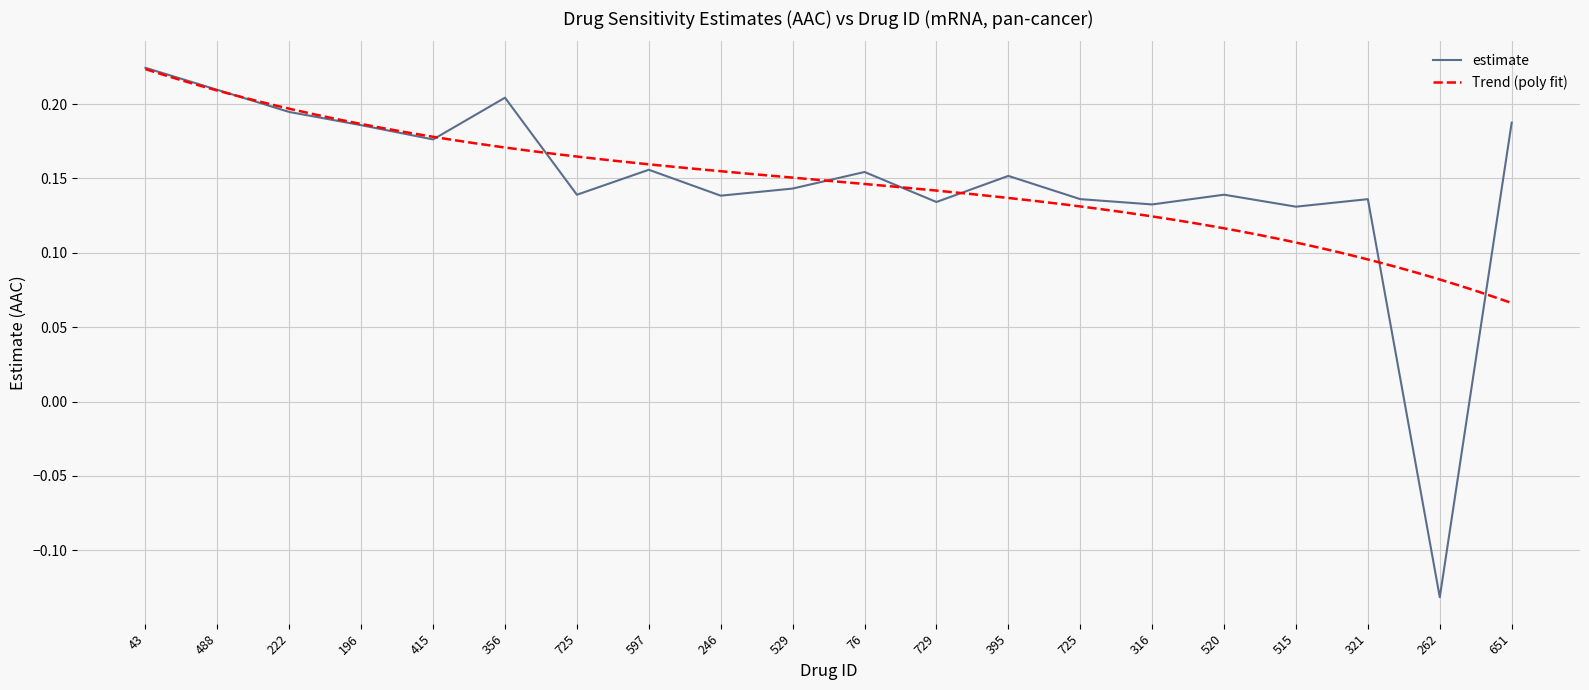

The chart shows a value of -0.1 at 262. True or false?

False